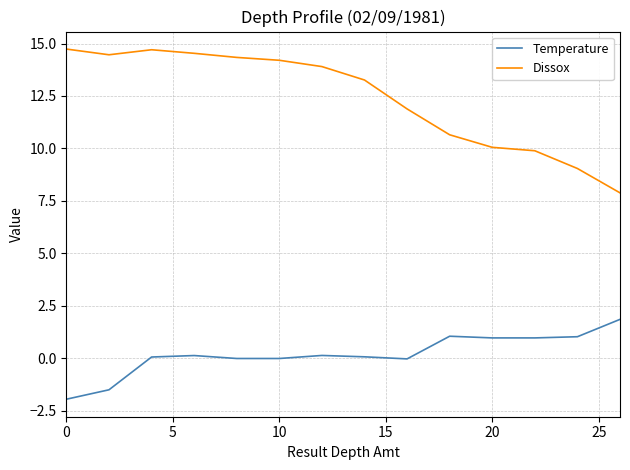

What is the difference between the second highest and minimum values in the Temperature series?

3.0